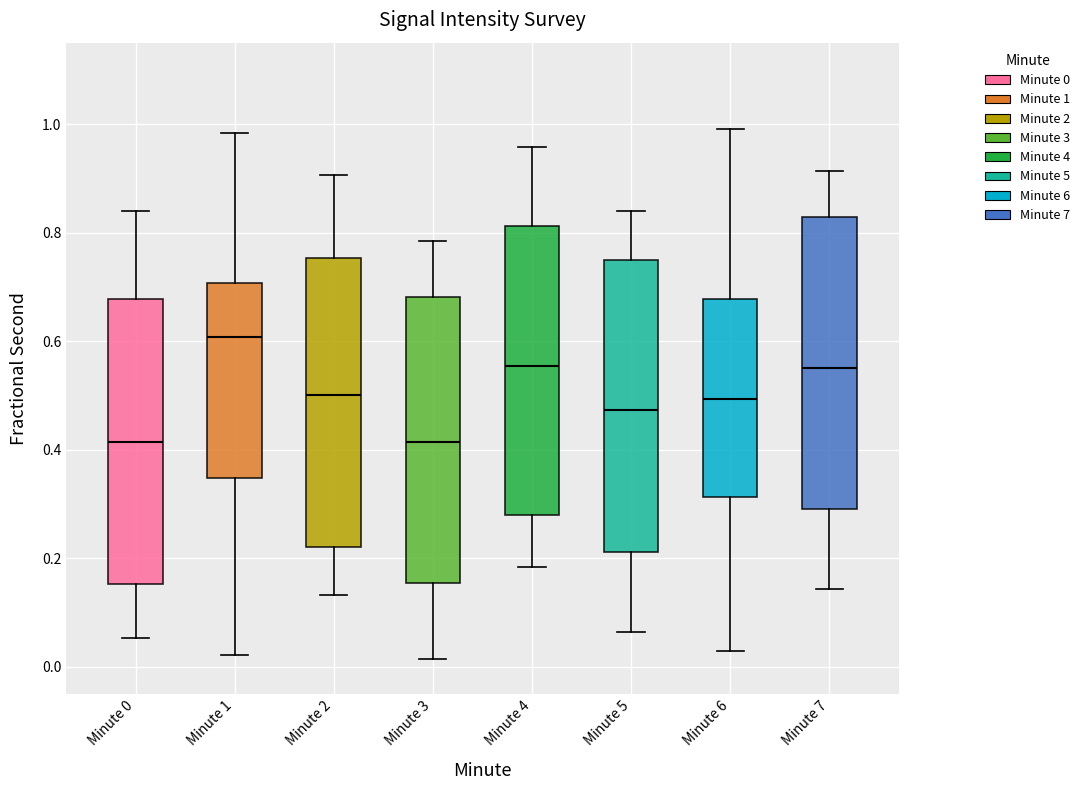

Reading left to right, read every box against the y-axis: the position of its median line, the range the box covers, and the ends of its whiskers. The values are not printed on the chart, so give them approximately, as read against the axis.

Minute 0: median 0.42, box 0.16 to 0.68, whiskers 0.06 to 0.84
Minute 1: median 0.60, box 0.34 to 0.70, whiskers 0.02 to 0.98
Minute 2: median 0.50, box 0.22 to 0.76, whiskers 0.14 to 0.90
Minute 3: median 0.42, box 0.16 to 0.68, whiskers 0.02 to 0.78
Minute 4: median 0.56, box 0.28 to 0.82, whiskers 0.18 to 0.96
Minute 5: median 0.48, box 0.22 to 0.74, whiskers 0.06 to 0.84
Minute 6: median 0.50, box 0.32 to 0.68, whiskers 0.02 to 1.00
Minute 7: median 0.56, box 0.30 to 0.82, whiskers 0.14 to 0.92